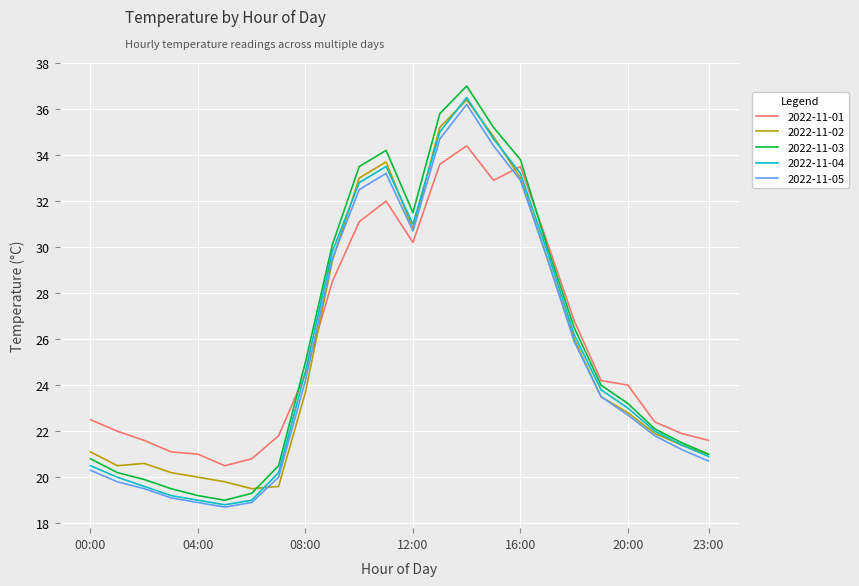

Does the chart have visible grid lines?

Yes